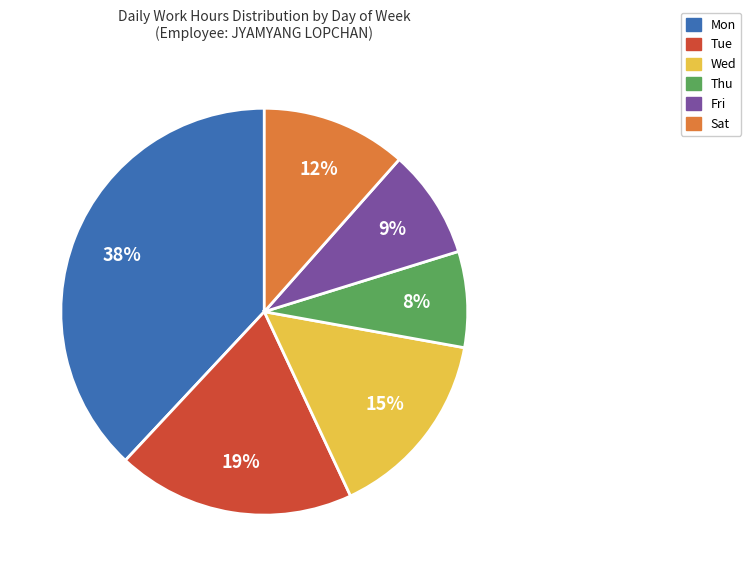

Is there a majority slice in this chart?

No